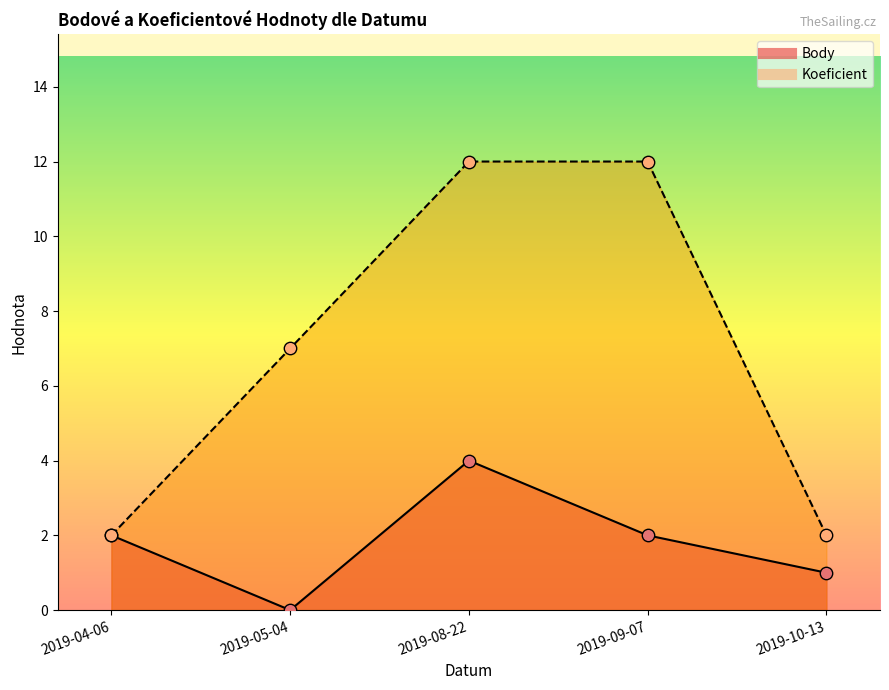

Which series has the largest total across all categories?

Koeficient